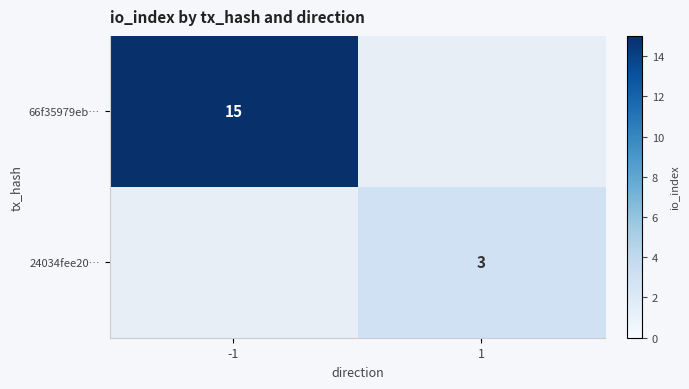

What is the smallest value displayed?

3.0